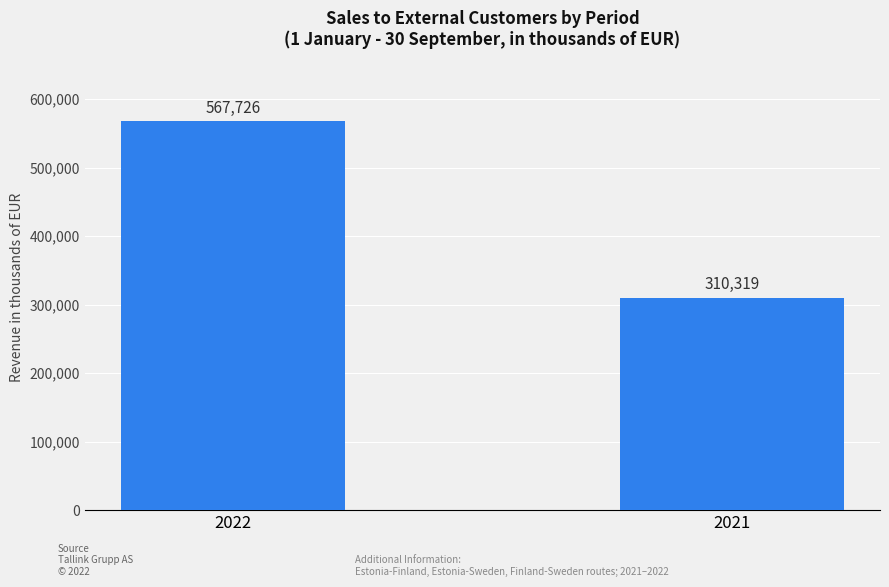

Approximately how many times larger is the value at 2022 compared to 2021?

1.8